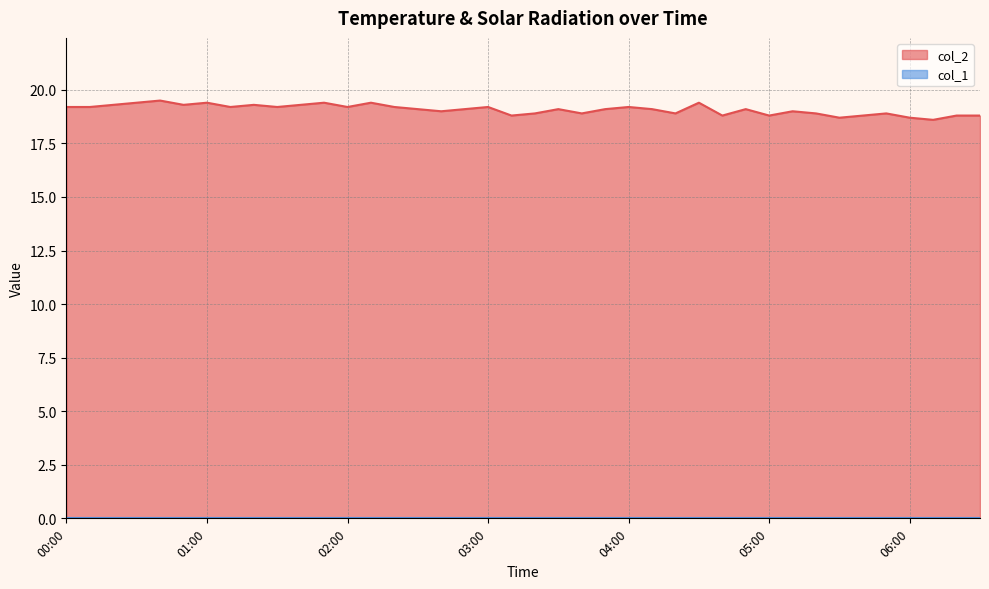

What is the sum of the values at 00:30 and 06:20?

38.2